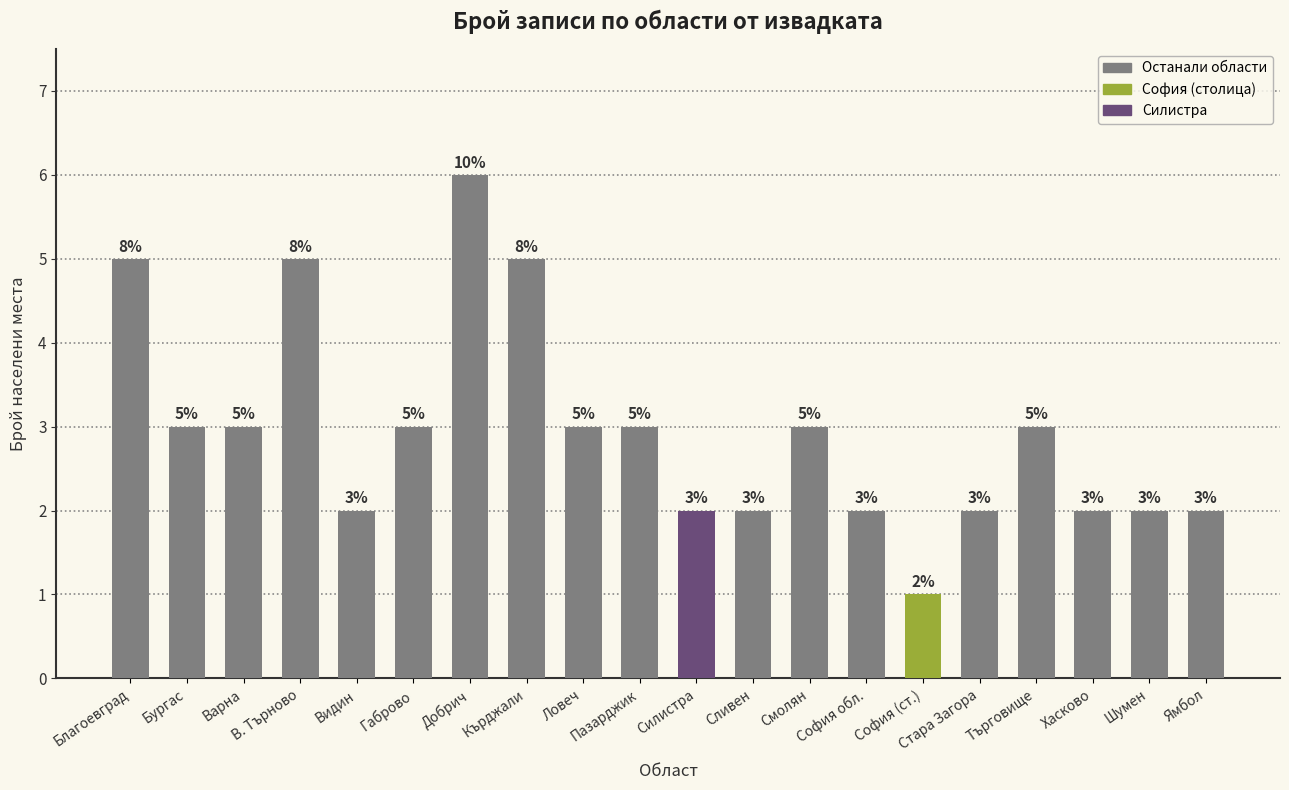

What is the change in value from Бургас to София обл.?

-1